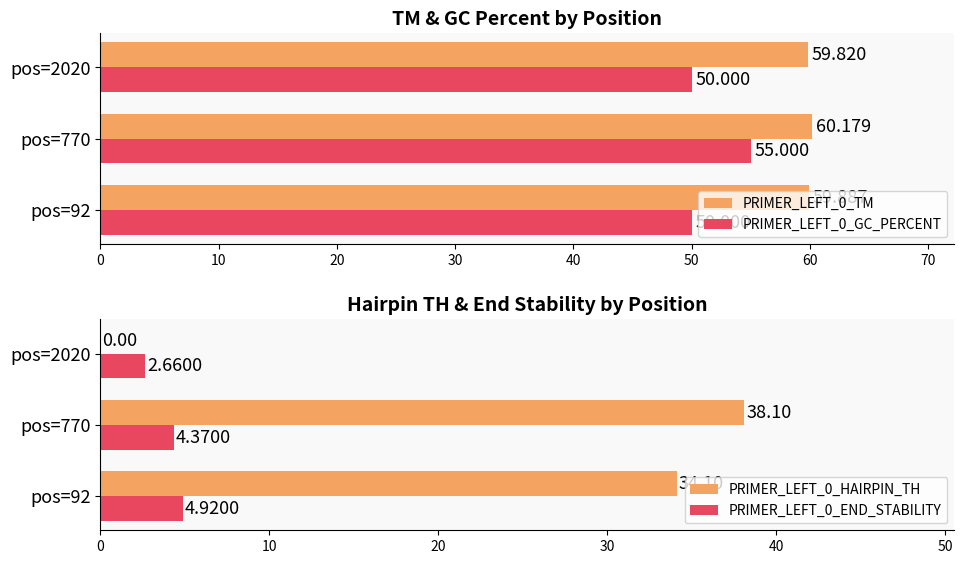

Reading right to left, what are all the values shown in this chart?

PRIMER_LEFT_0_TM: 59.8	60.2	59.9
PRIMER_LEFT_0_GC_PERCENT: 50.0	55.0	50.0
PRIMER_LEFT_0_HAIRPIN_TH: 0.0	38.1	34.1
PRIMER_LEFT_0_END_STABILITY: 2.7	4.4	4.9